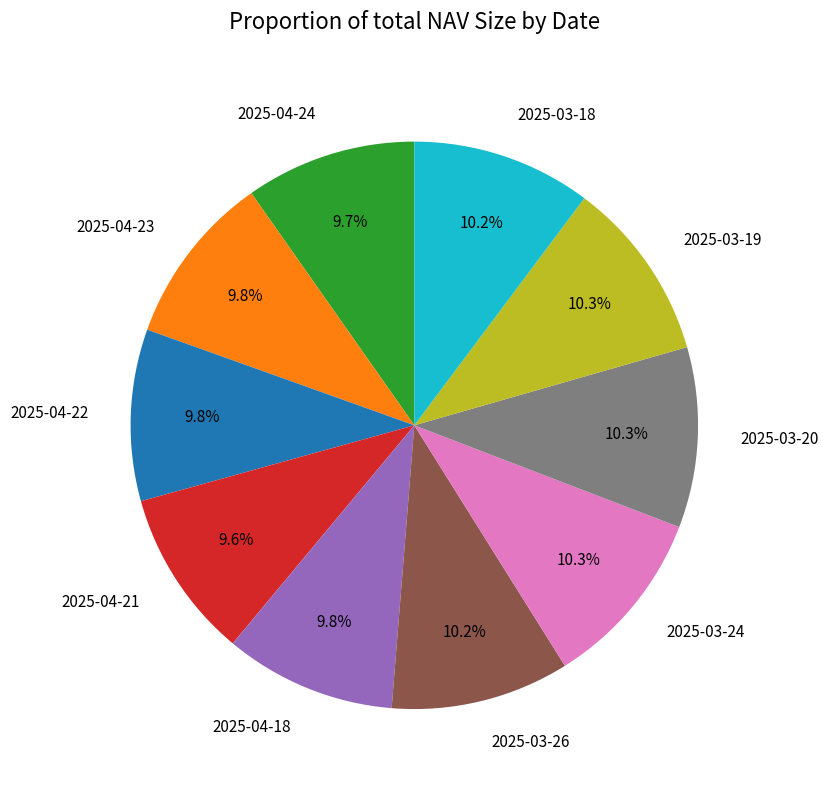

How many slices are in this pie chart?

10